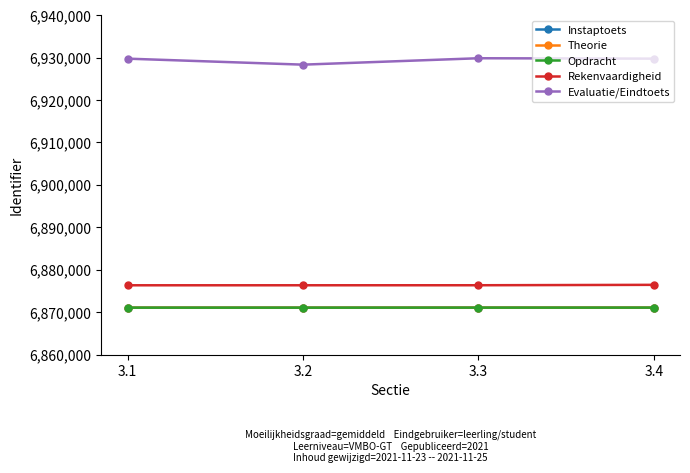

Count the number of data series in this chart.

5